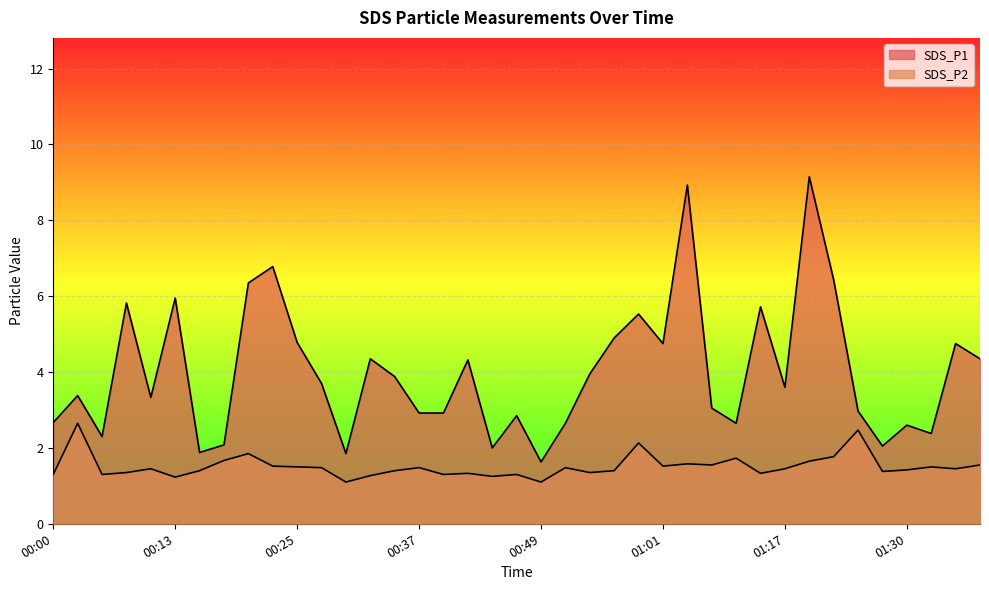

The value of SDS_P2 at 01:11 is 1.7. True or false?

True